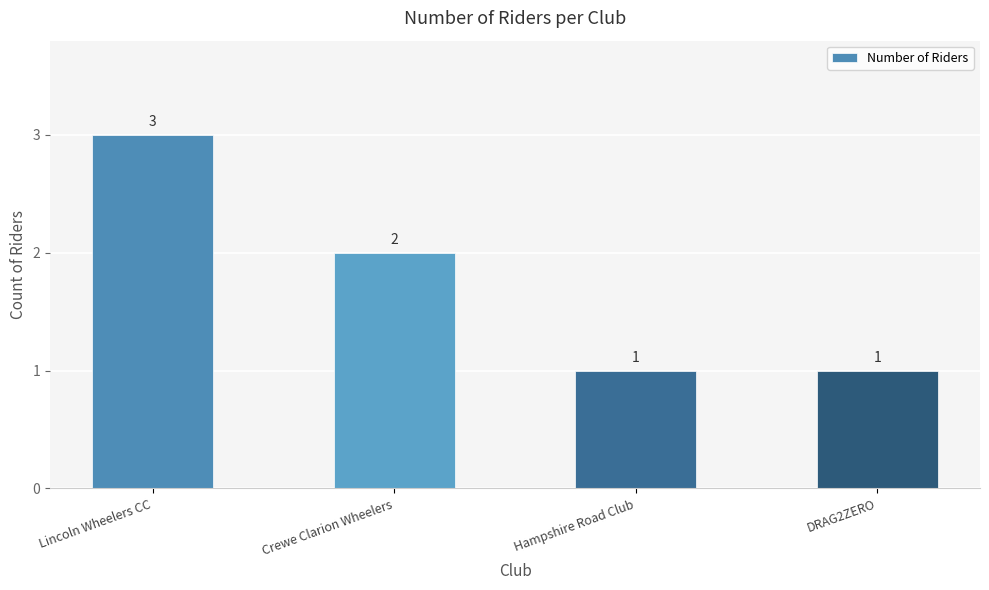

Approximately how many times larger is the value at DRAG2ZERO compared to Hampshire Road Club?

1.0